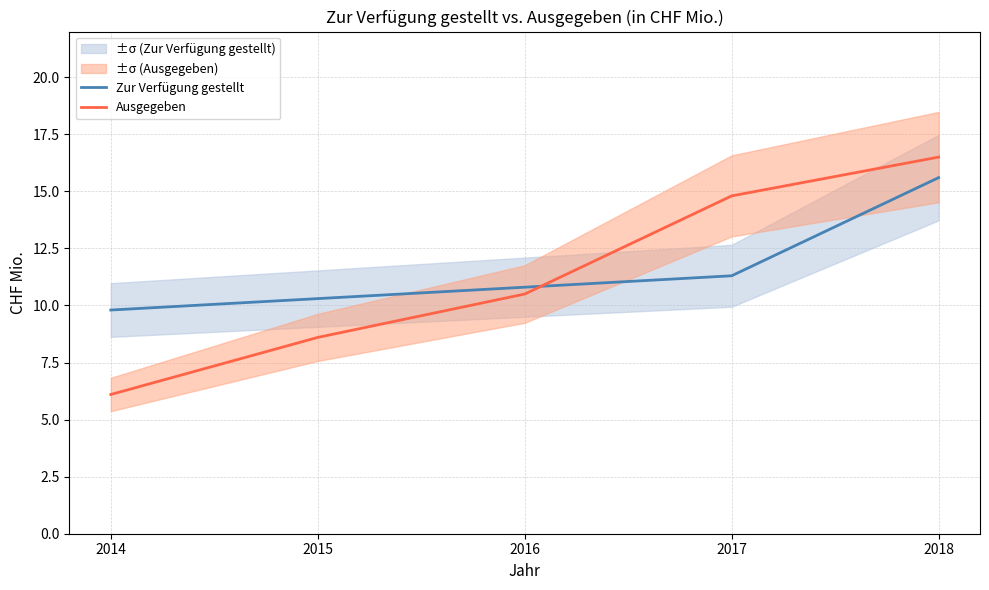

How many lines are shown in the chart?

2